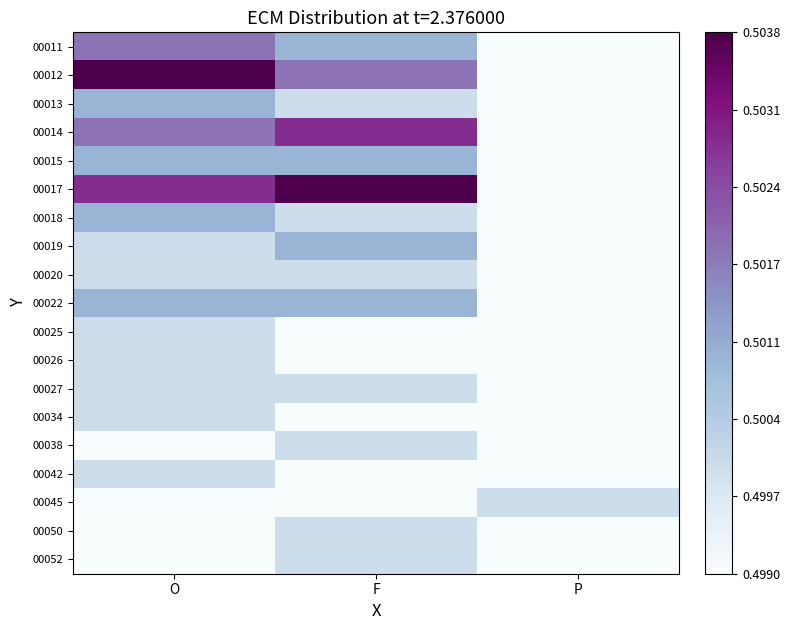

Reading left to right, what are all the values shown in this chart?

00011: O=0.5	F=0.5	P=0.5
00012: O=0.5	F=0.5	P=0.5
00013: O=0.5	F=0.5	P=0.5
00014: O=0.5	F=0.5	P=0.5
00015: O=0.5	F=0.5	P=0.5
00017: O=0.5	F=0.5	P=0.5
00018: O=0.5	F=0.5	P=0.5
00019: O=0.5	F=0.5	P=0.5
00020: O=0.5	F=0.5	P=0.5
00022: O=0.5	F=0.5	P=0.5
00025: O=0.5	F=0.5	P=0.5
00026: O=0.5	F=0.5	P=0.5
00027: O=0.5	F=0.5	P=0.5
00034: O=0.5	F=0.5	P=0.5
00038: O=0.5	F=0.5	P=0.5
00042: O=0.5	F=0.5	P=0.5
00045: O=0.5	F=0.5	P=0.5
00050: O=0.5	F=0.5	P=0.5
00052: O=0.5	F=0.5	P=0.5